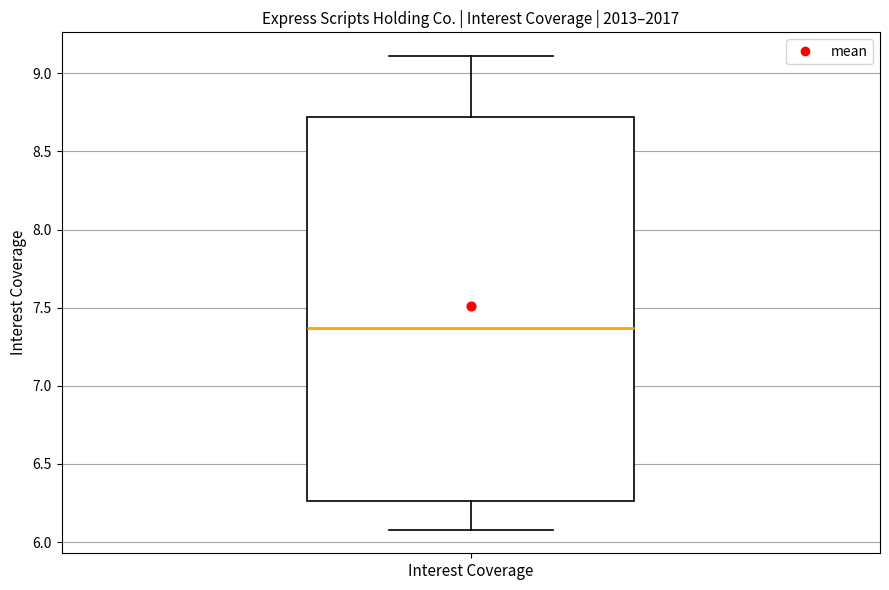

Read this box plot against the y-axis: the position of the median line, the range covered by the box, and the ends of both whiskers. The values are not printed on the chart, so give them approximately, as read against the axis.

median 7.35, box 6.25 to 8.70, whiskers 6.10 to 9.10